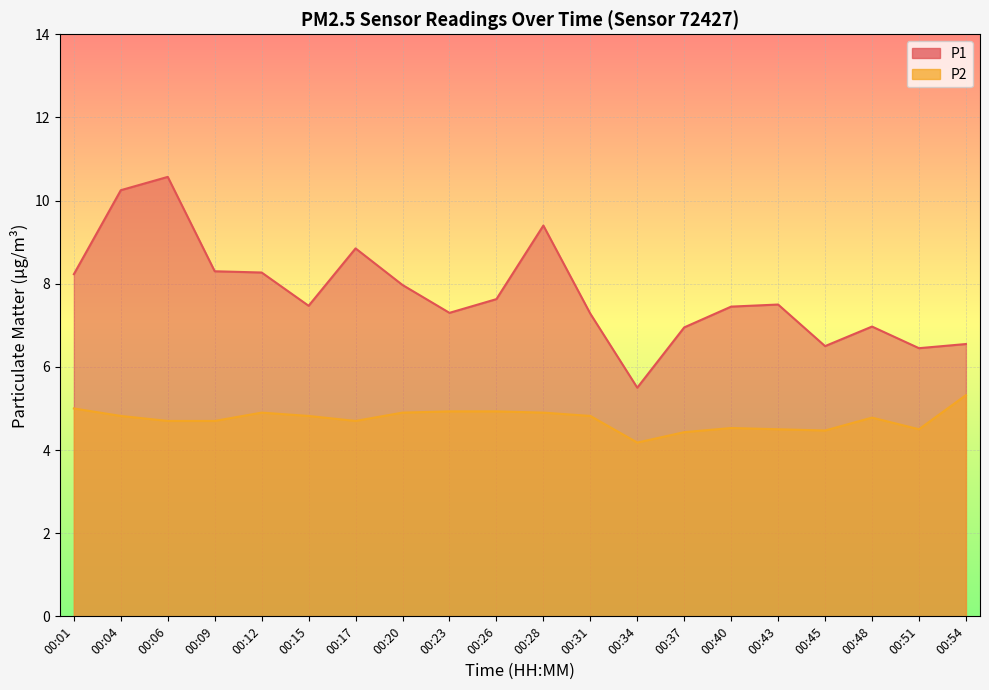

At which label does P1 first exceed 7?

00:01